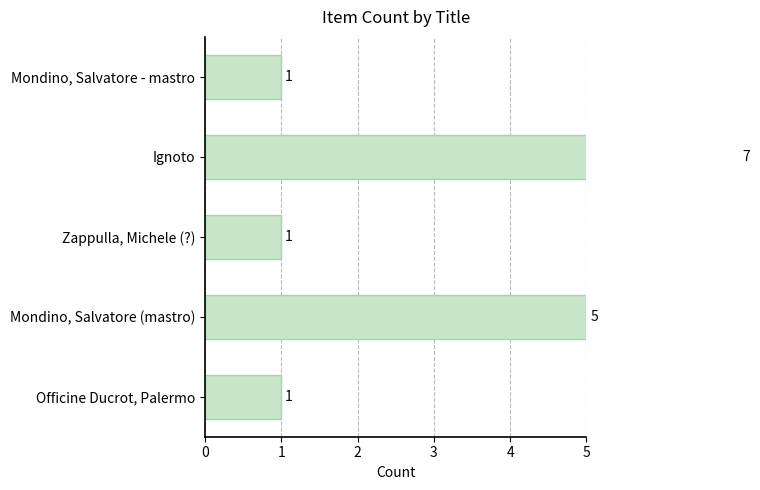

How many categories are shown in the chart?

5